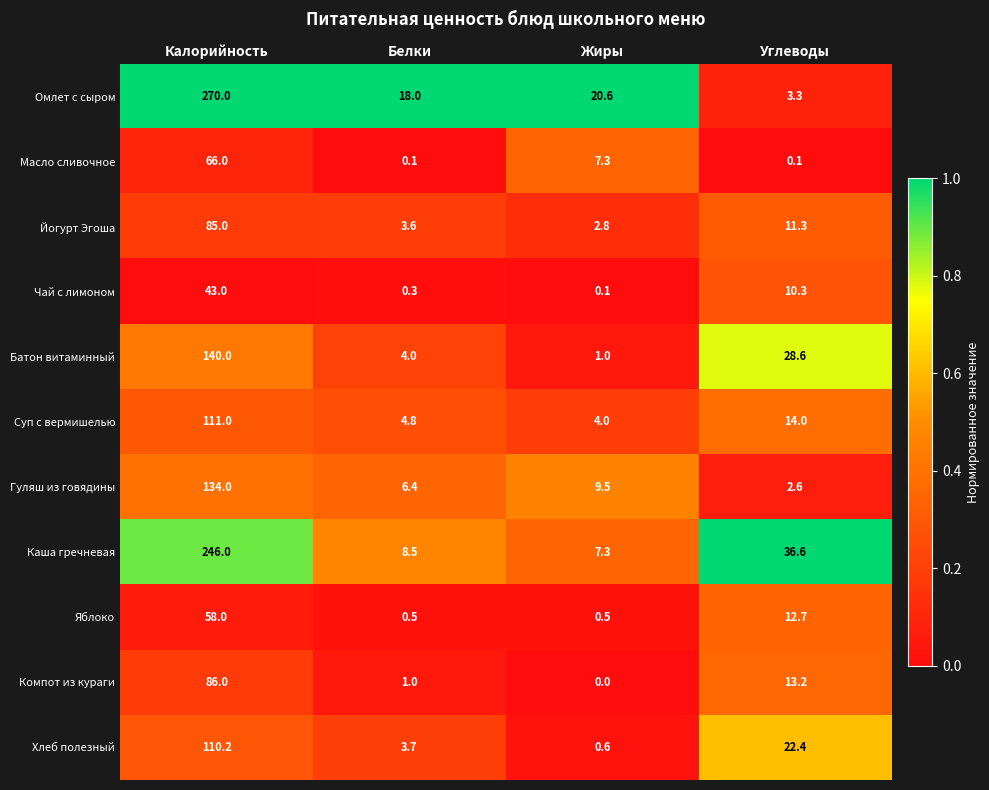

Which series has the largest total across all categories?

Омлет с сыром